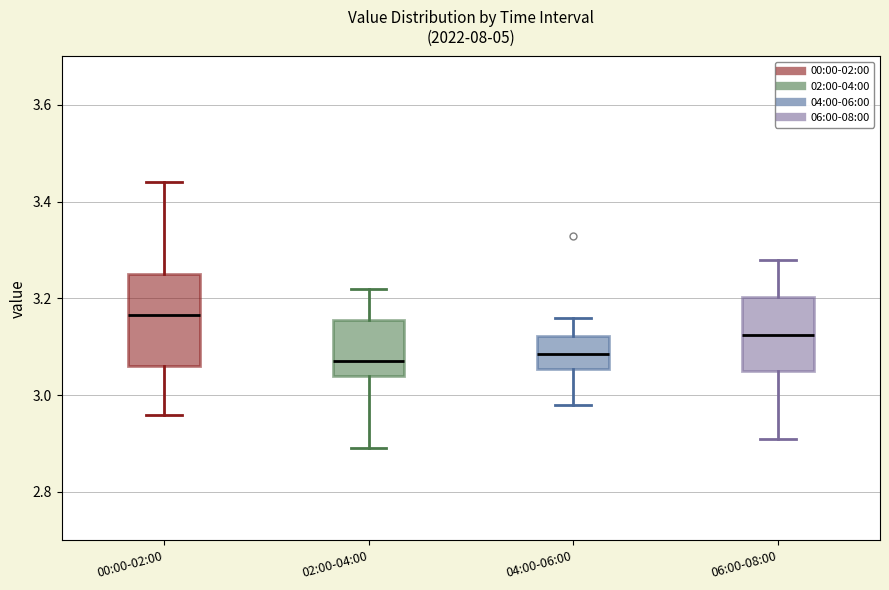

Where does the lower whisker of the box for 04:00-06:00 end on the y-axis? The values are not printed on the chart, so give them approximately, as read against the axis.

2.98